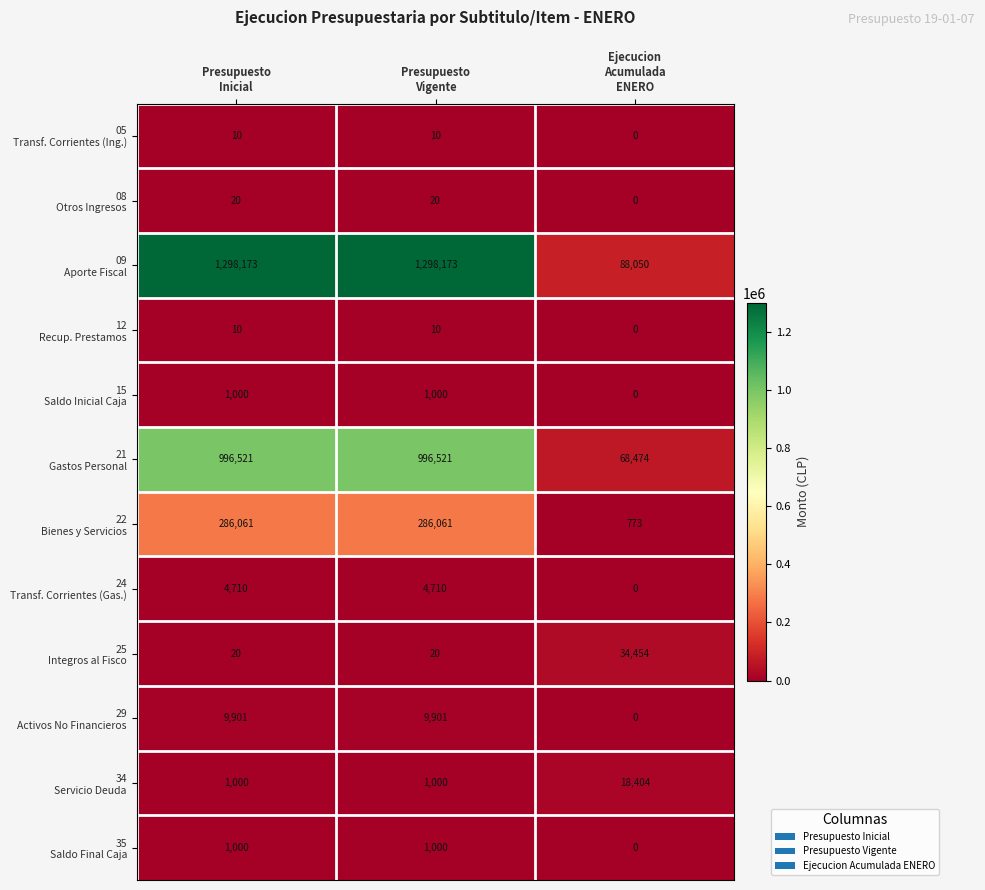

What is the maximum value shown in the chart?

1298173